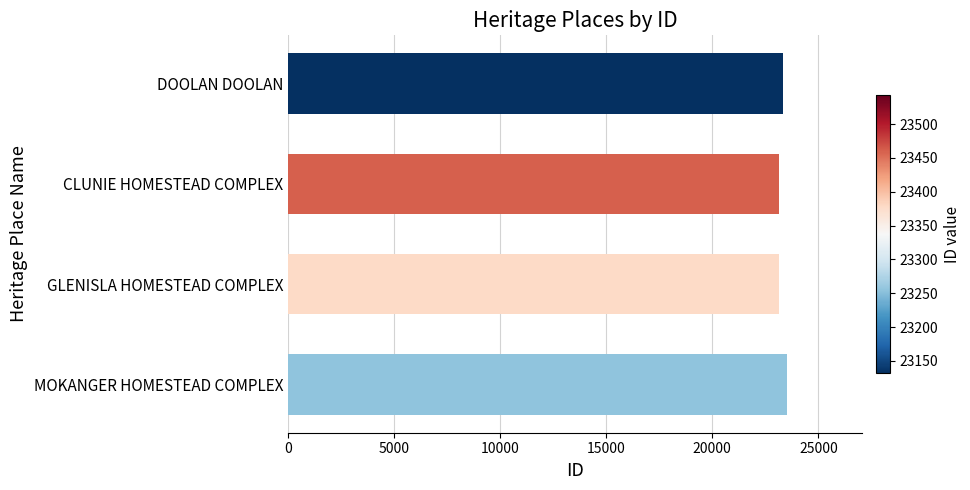

What is the average value?

23286